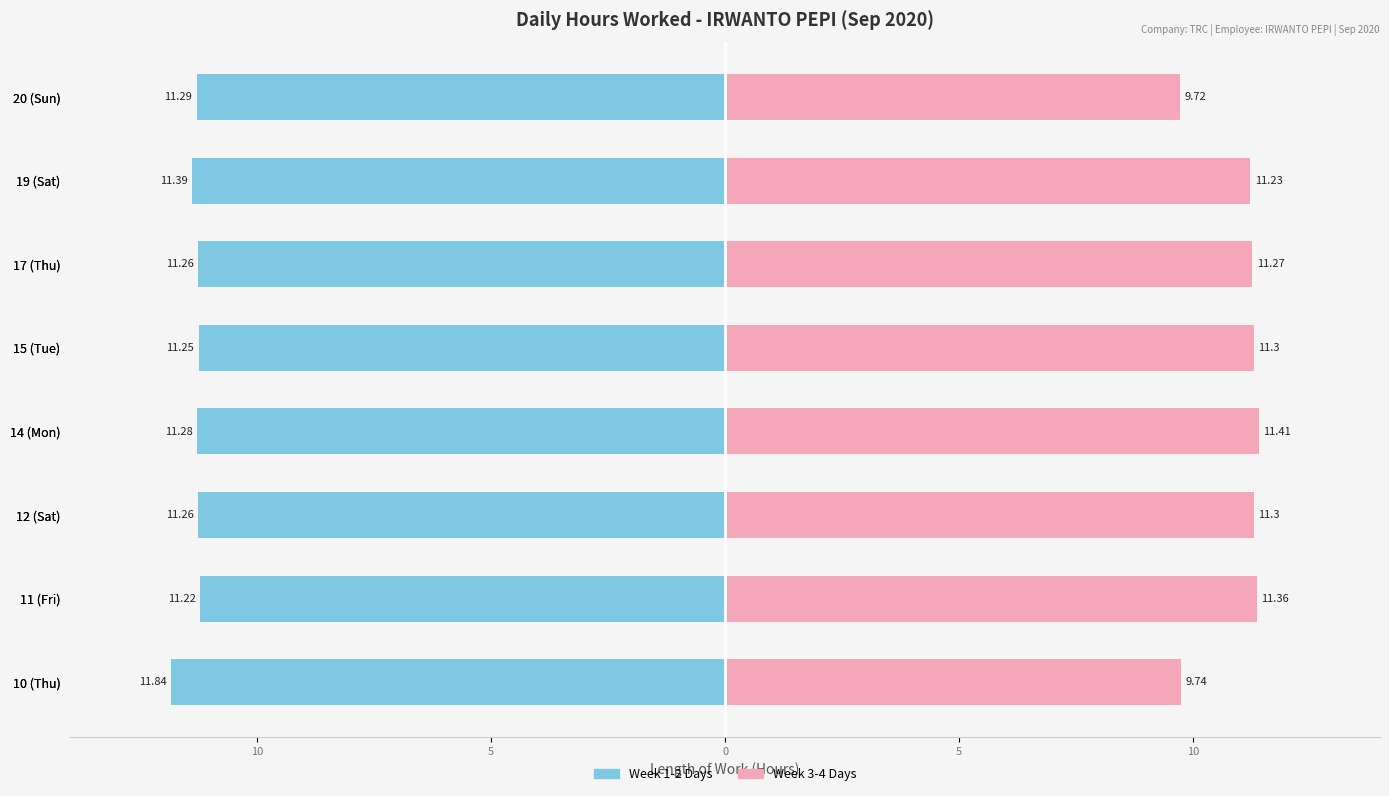

What is the value of the Week 3-4 Days bar at the 8th from the left?

9.7